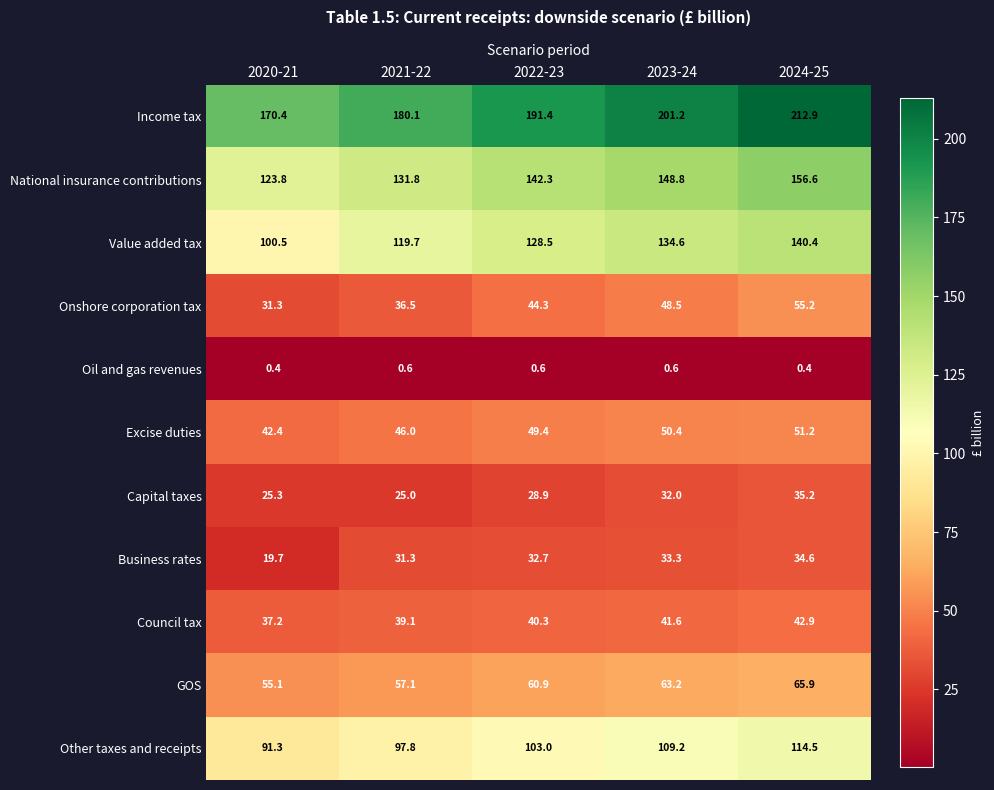

Which label corresponds to the largest value in the chart?

2024-25